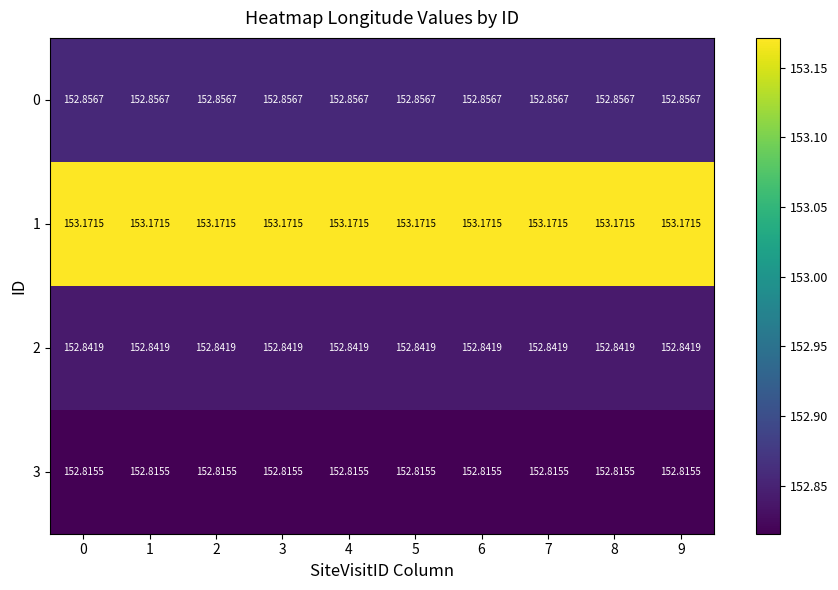

Is the value of 1 at 7 greater than the value of 3 at 9?

Yes